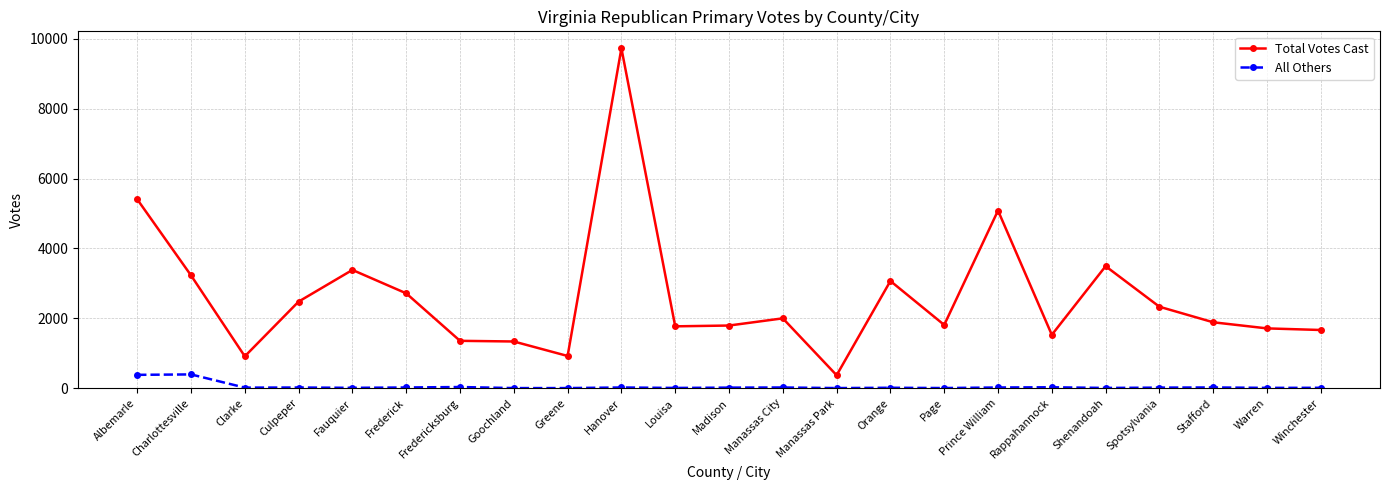

True or false: All Others and Total Votes Cast cross at least once.

False